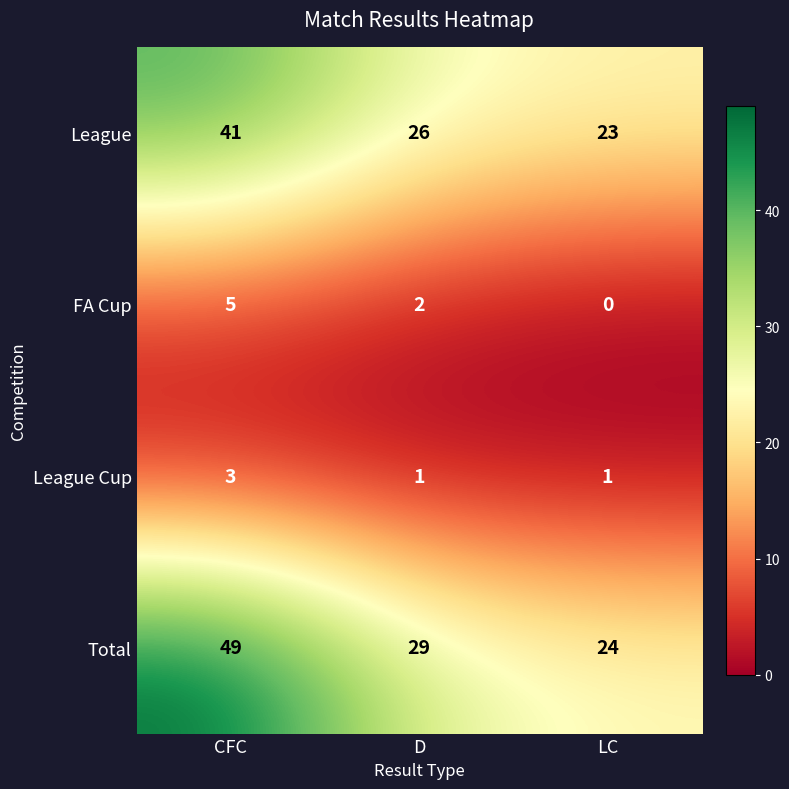

Reading right to left, transcribe all the data shown in this chart.

League: LC=23	D=26	CFC=41
FA Cup: LC=0	D=2	CFC=5
League Cup: LC=1	D=1	CFC=3
Total: LC=24	D=29	CFC=49